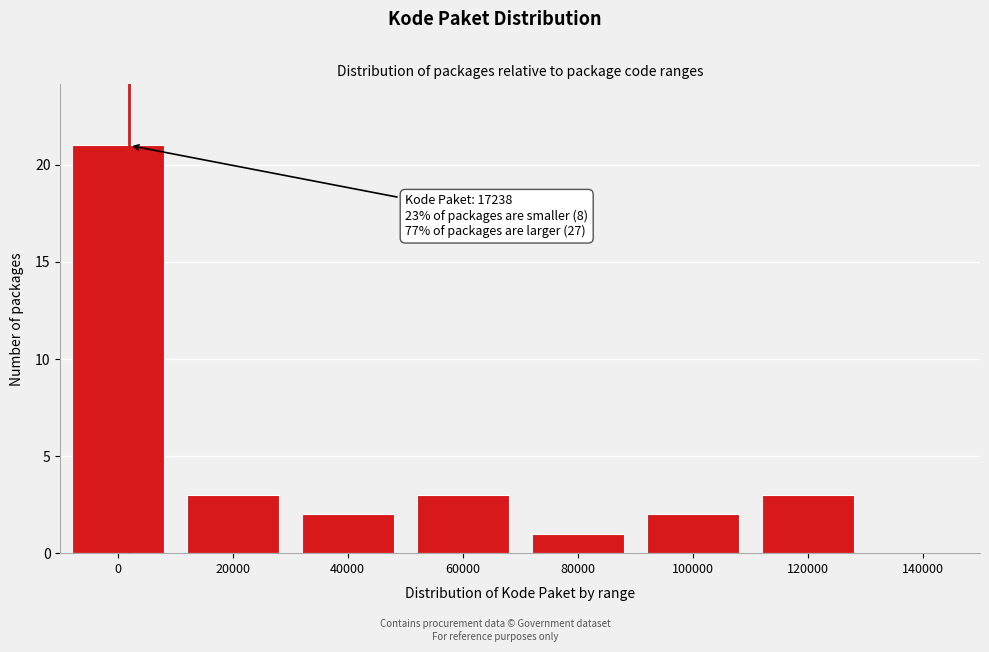

Reading right to left, what are all the values shown in this chart?

140000=0	120000=3	100000=2	80000=1	60000=3	40000=2	20000=3	0=21